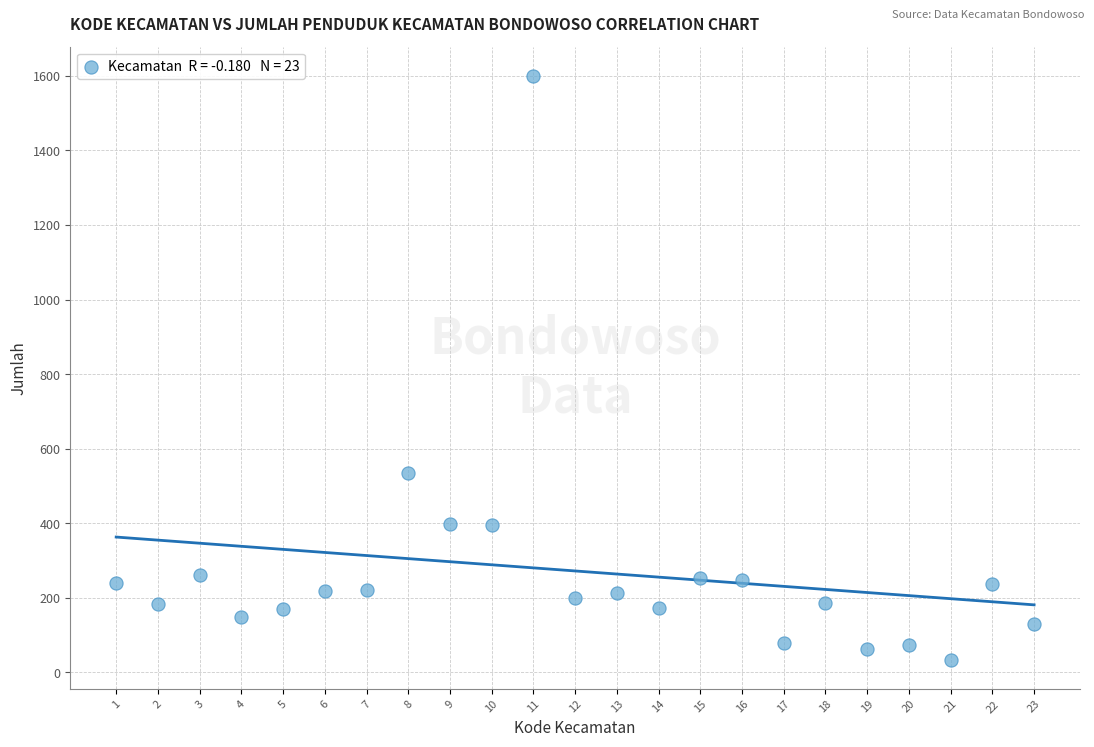

What is the range of Y values (max minus min)?

1566